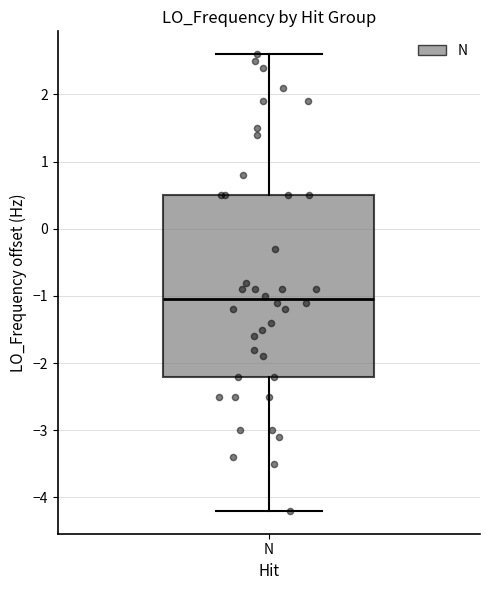

Where does the median line of the box for N sit on the y-axis? The values are not printed on the chart, so give them approximately, as read against the axis.

-1.1